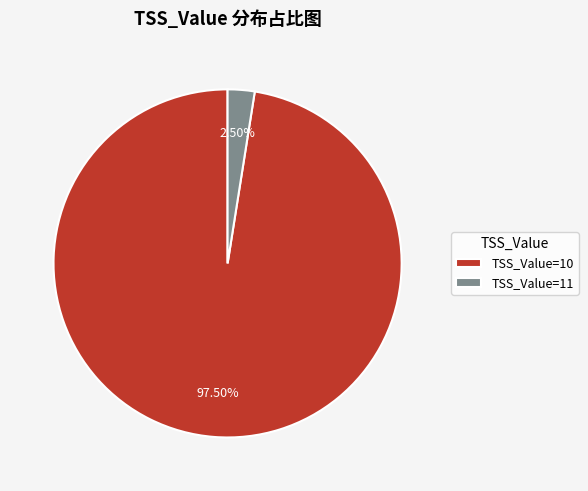

Rank the categories by value from lowest to highest.

TSS_Value=11, TSS_Value=10